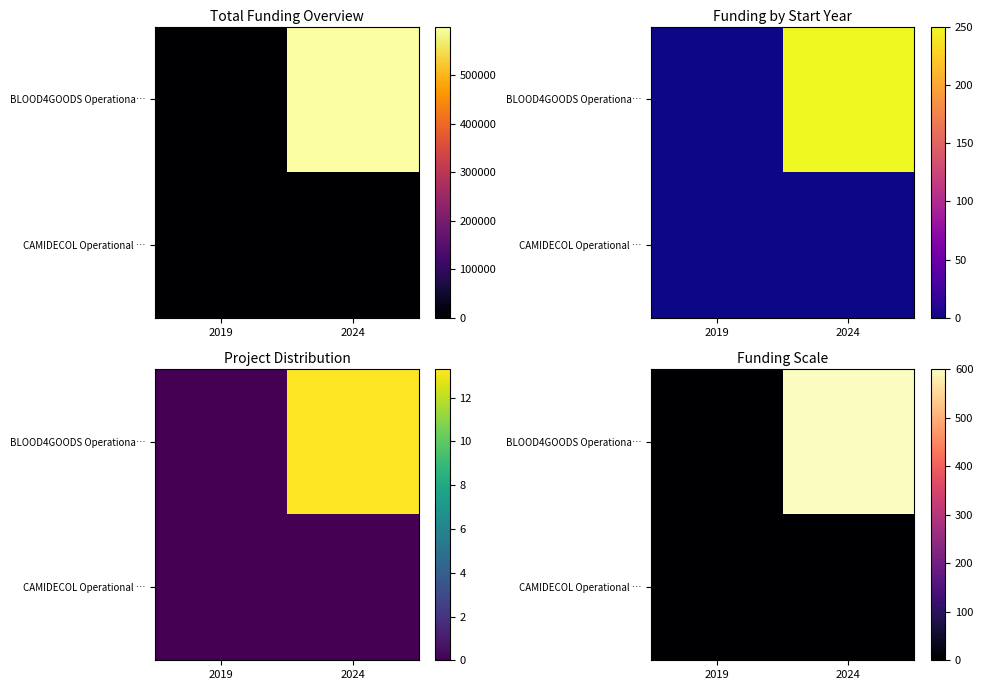

At how many categories does at least one series exceed 41?

1